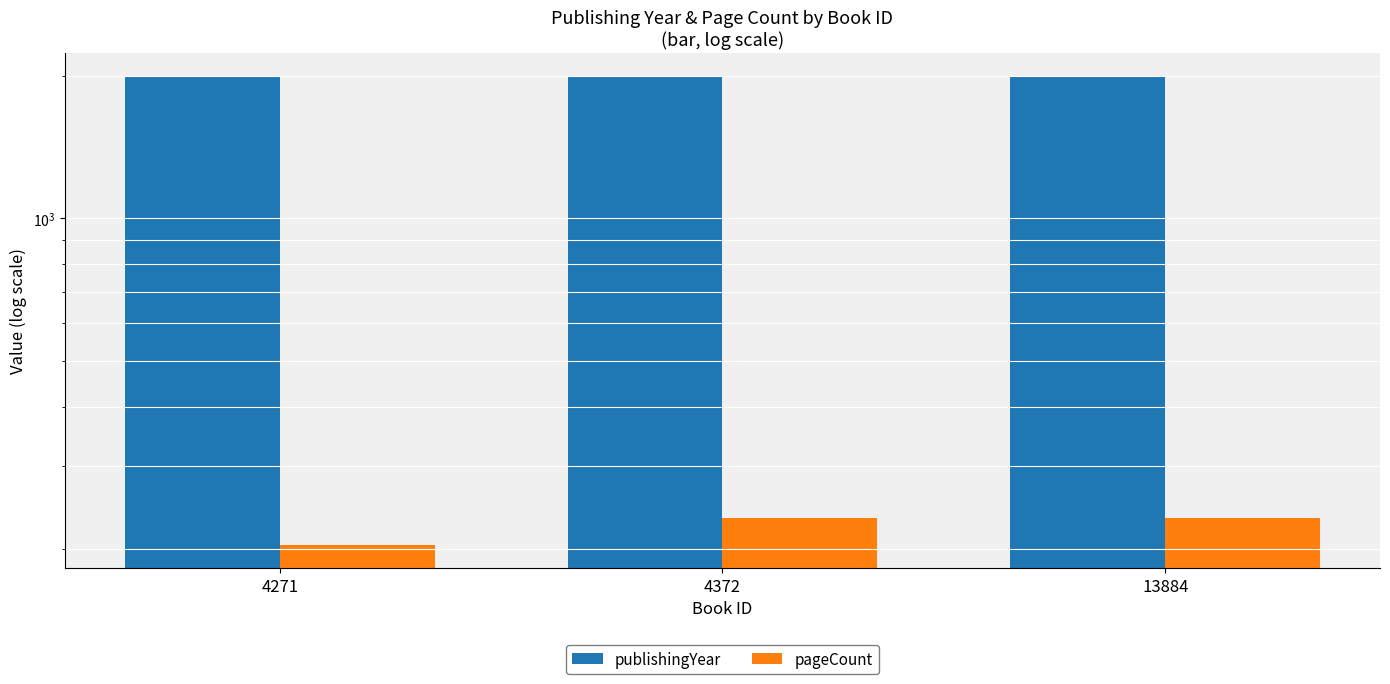

What is the sum of the publishingYear values at 4271 and 13884?

3984